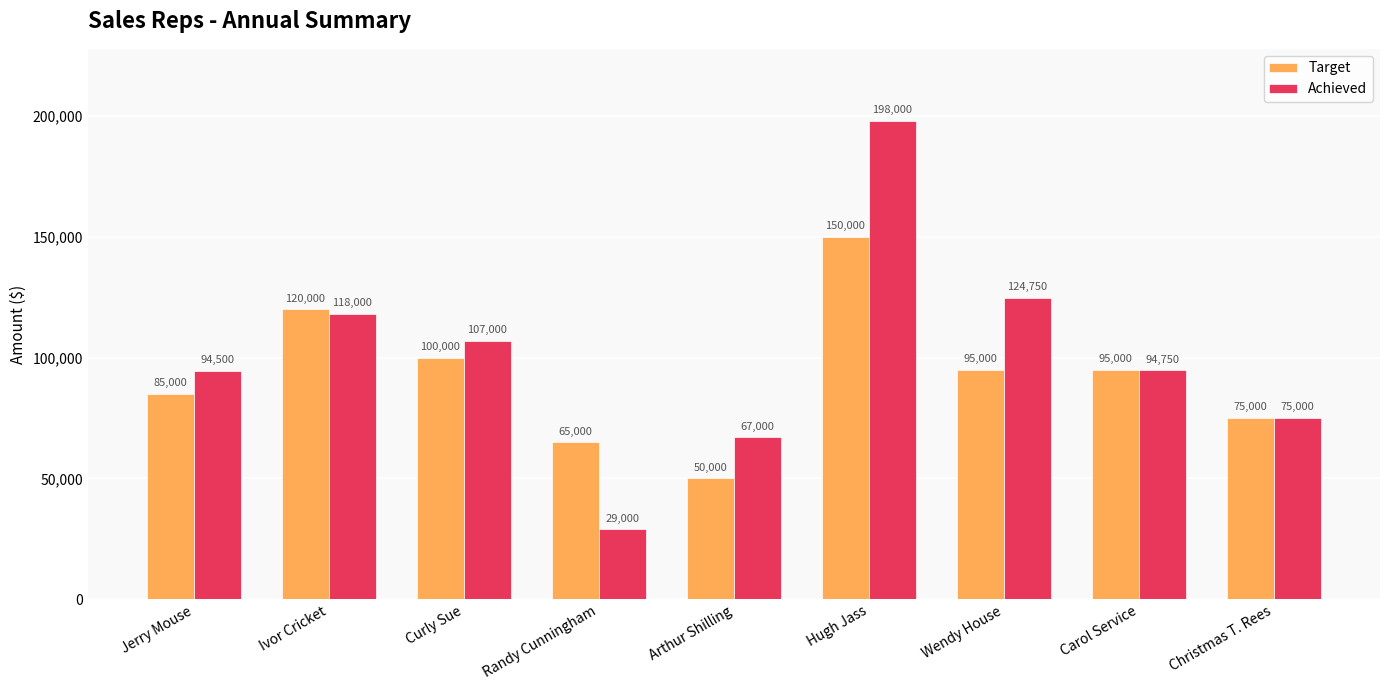

What is the label of the 7th bar from the right?

Curly Sue